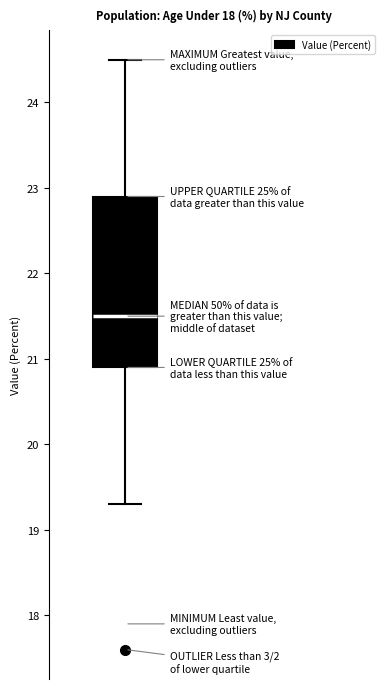

Transcribe this box plot: give where the median line is, the range the box spans, and where the two whiskers end, as read against the y-axis. The values are not printed on the chart, so give them approximately, as read against the axis.

median 21.5, box 20.9 to 22.9, whiskers 19.3 to 24.5